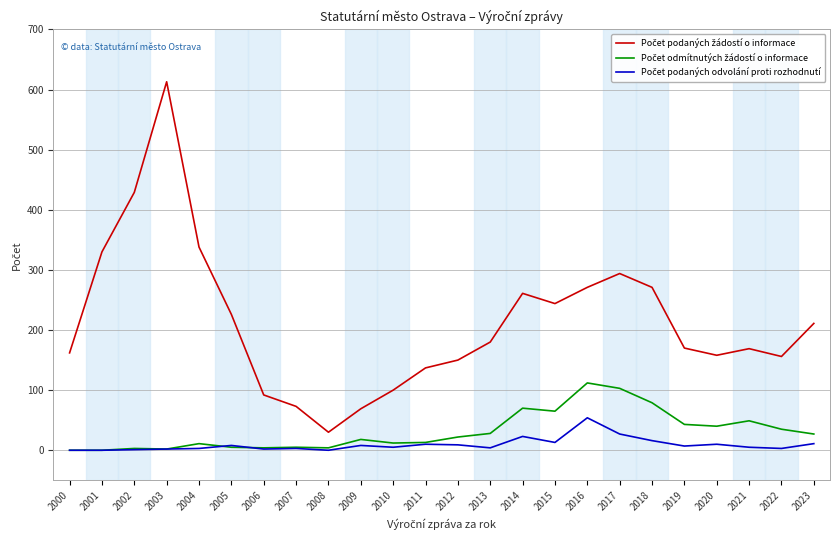

What is the total value across all series at 2004?

352